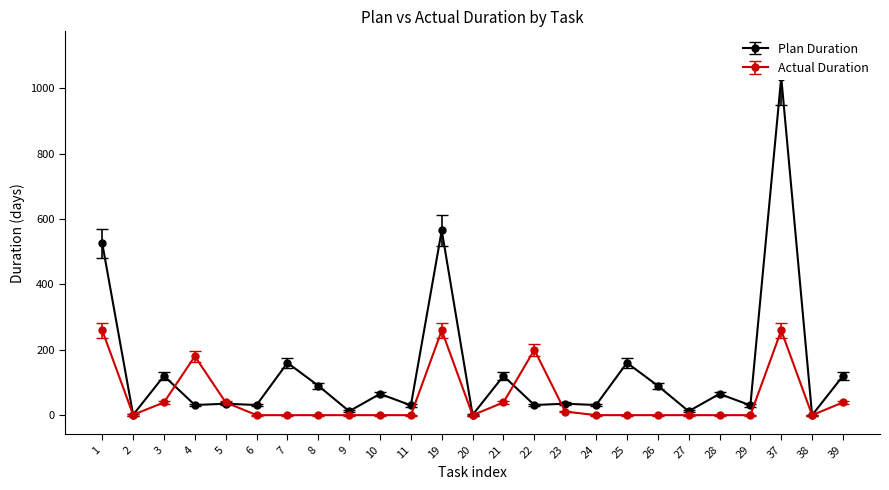

True or false: Actual Duration has a value of 0.0 at 10.

True